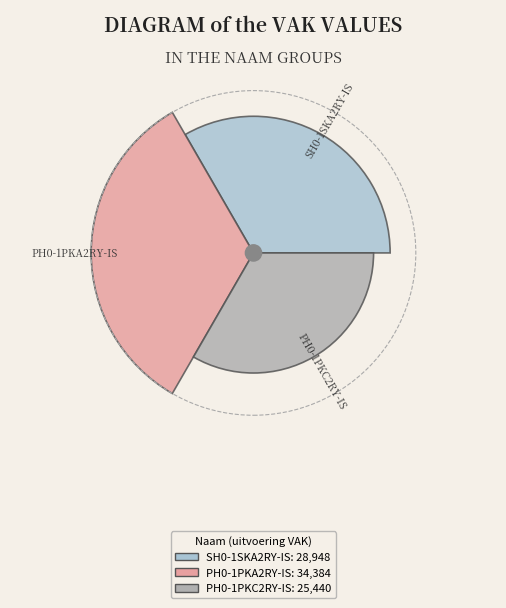

Count the number of slices in the pie.

3